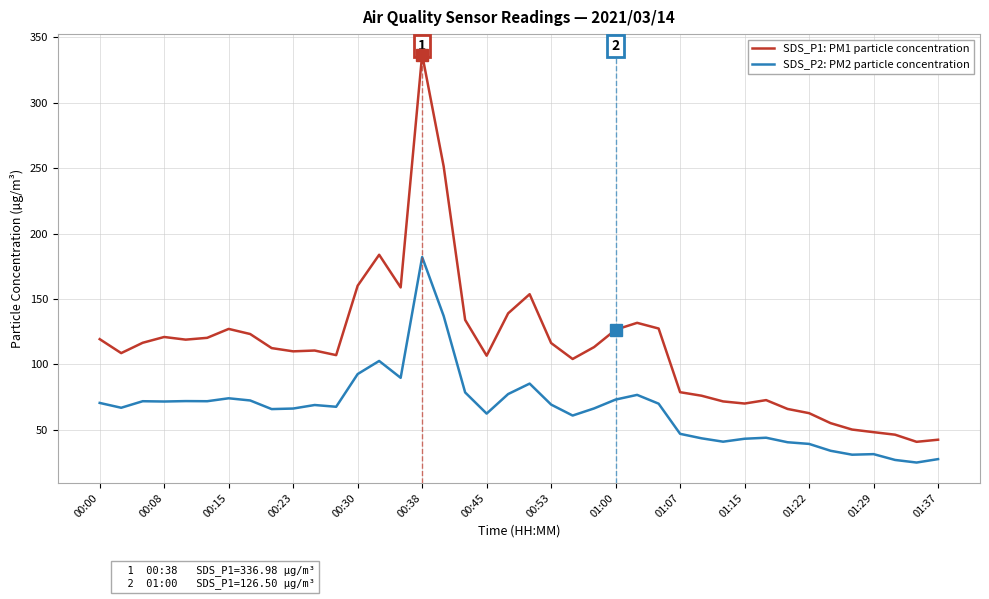

True or false: SDS_P2: PM2 particle concentration and SDS_P1: PM1 particle concentration cross at least once.

False